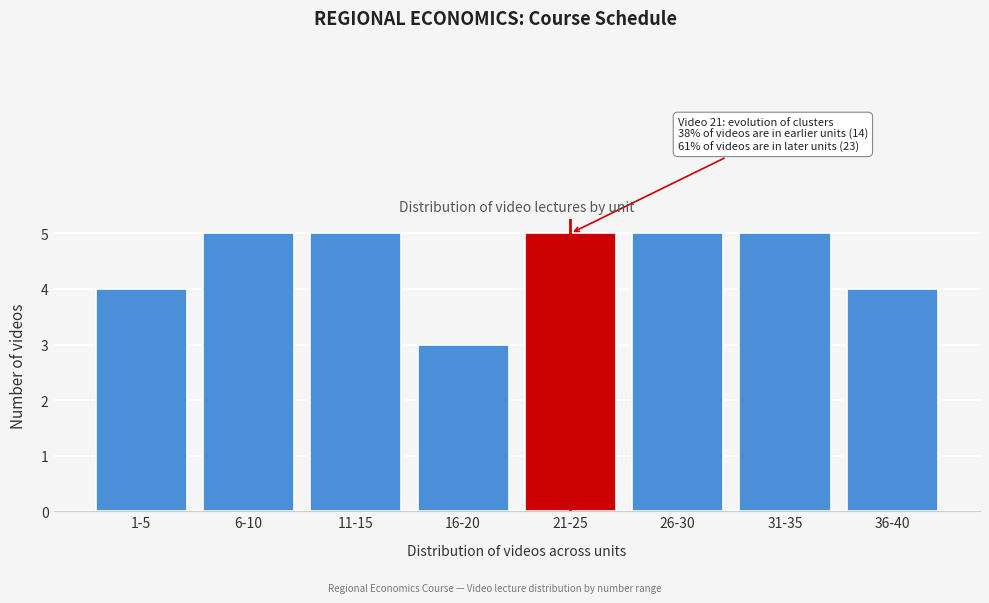

Reading left to right, transcribe all the data shown in this chart.

1-5=4	6-10=5	11-15=5	16-20=3	21-25=5	26-30=5	31-35=5	36-40=4